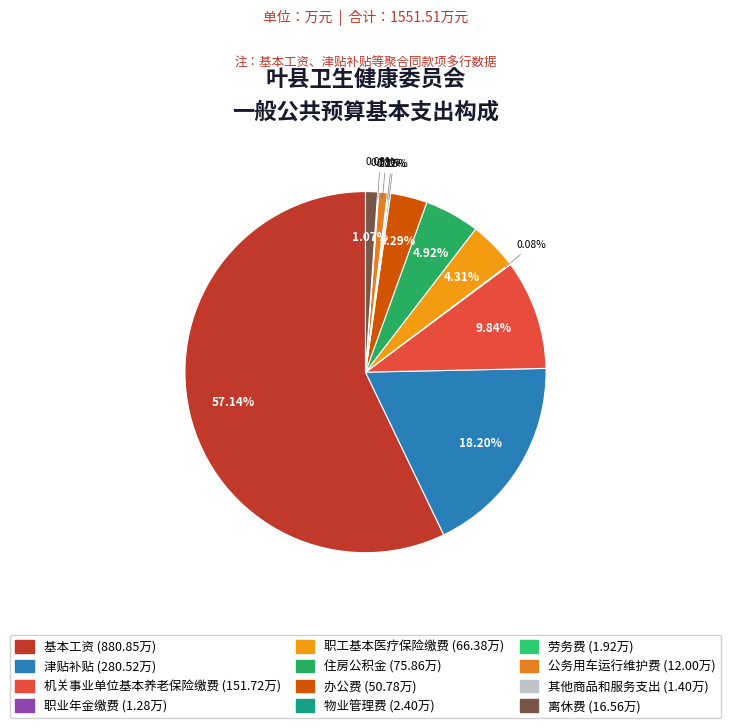

To the nearest percent, what percentage of the pie is 职工基本医疗保险缴费?

4%